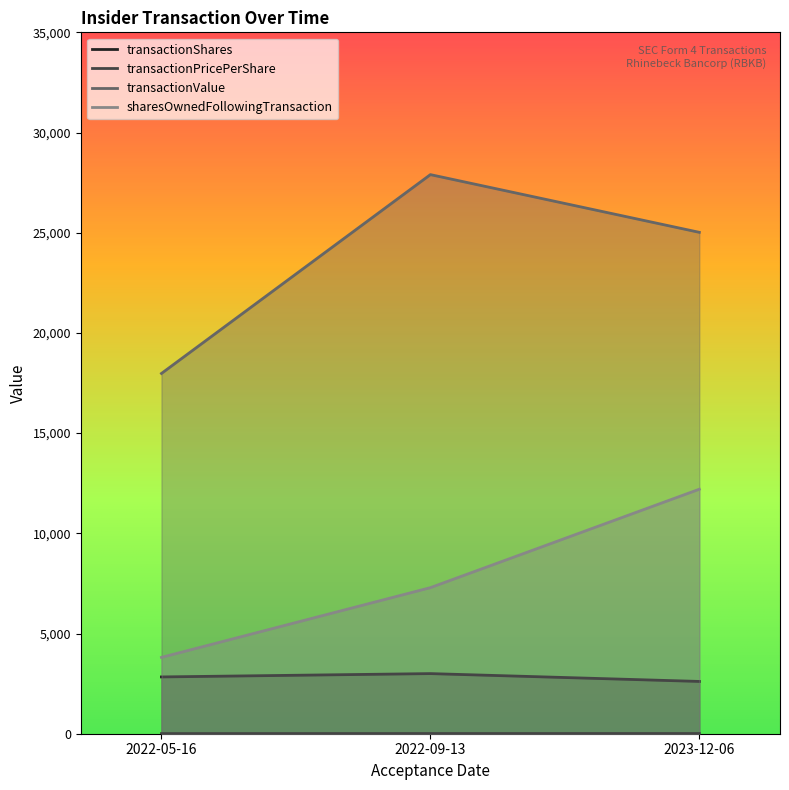

Reading right to left, extract all data points from this chart.

transactionShares: 2609.0	3000.0	2834.0
transactionPricePerShare: 9.6	9.3	6.3
transactionValue: 25020.0	27900.0	17978.0
sharesOwnedFollowingTransaction: 12201.0	7289.0	3810.0